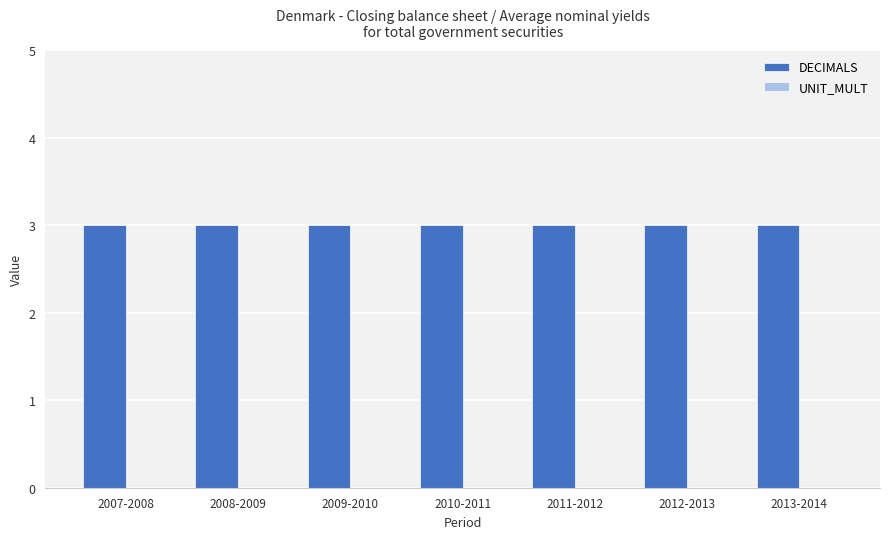

Between 2007-2008 and 2012-2013, which is larger?

2007-2008